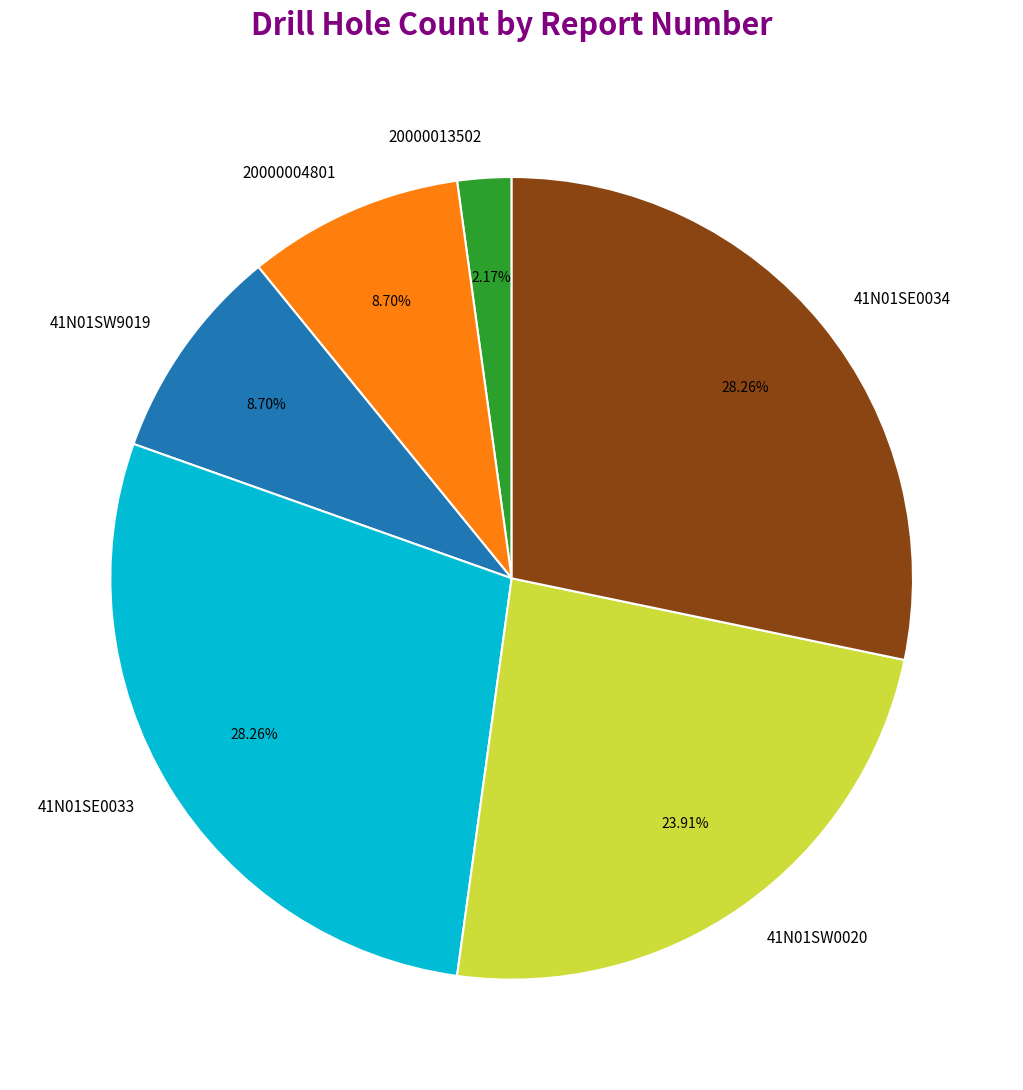

Is the sum of 41N01SW9019 and 20000004801 greater than half?

No